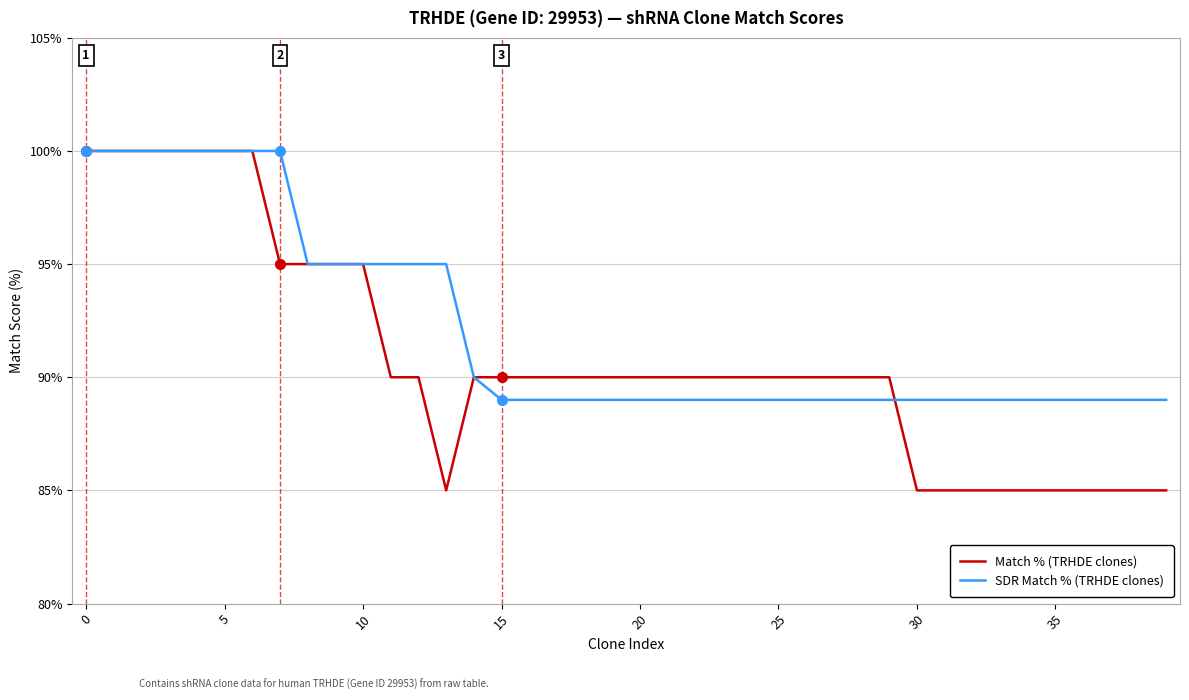

Which series has the widest spread of values?

Match % (TRHDE clones)